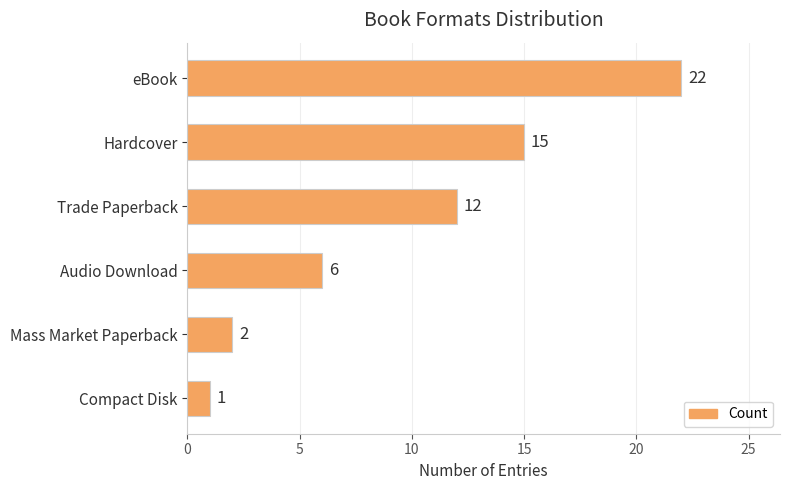

Rank the categories by value from lowest to highest.

Compact Disk, Mass Market Paperback, Audio Download, Trade Paperback, Hardcover, eBook